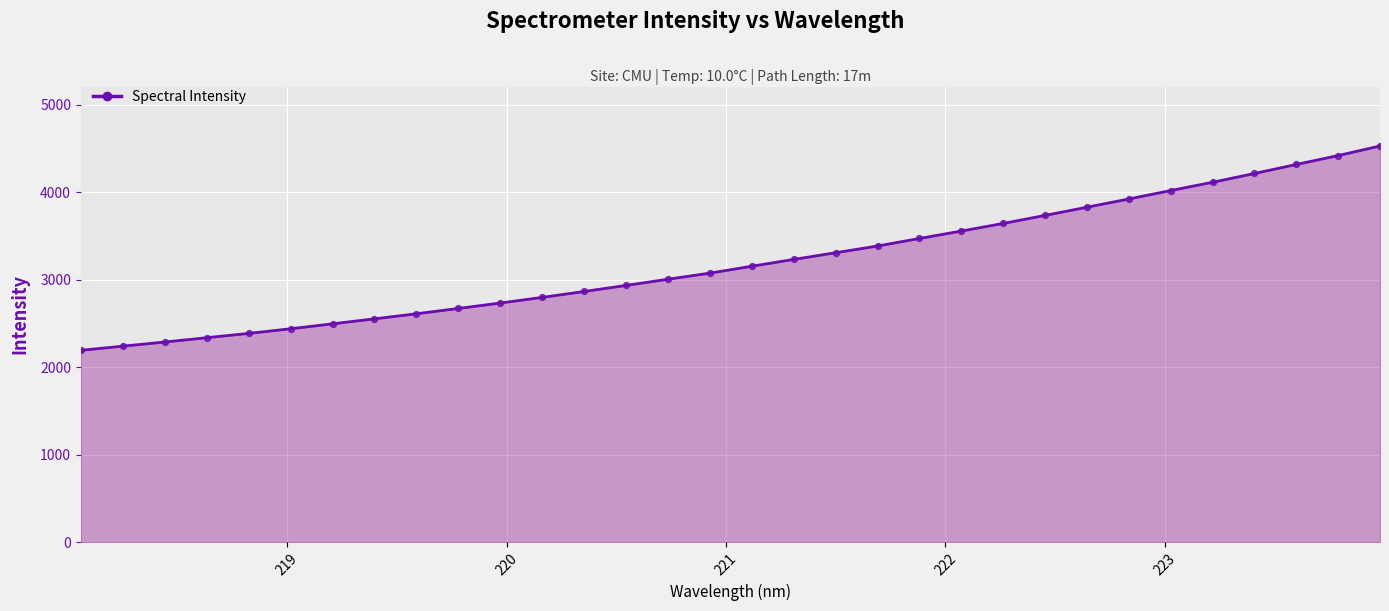

What is the minimum value shown in the chart?

2193.3